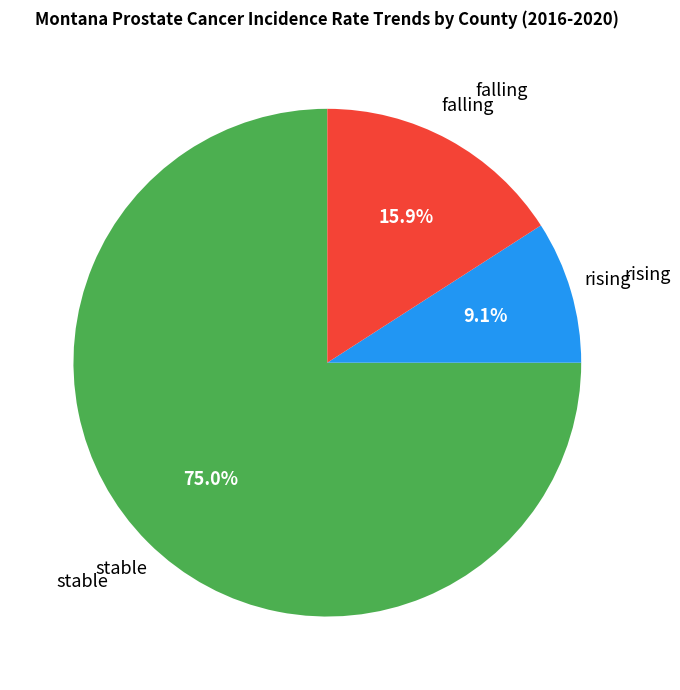

Is it true that stable is 75% of the pie?

True